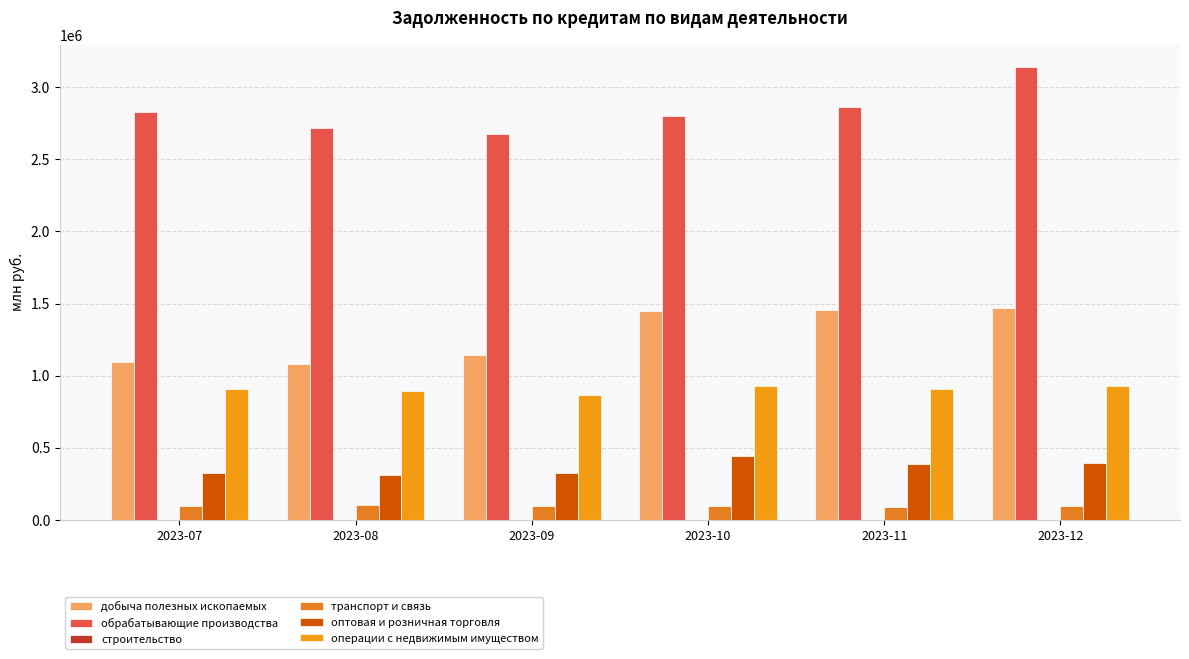

Which series has the largest total across all categories?

обрабатывающие производства